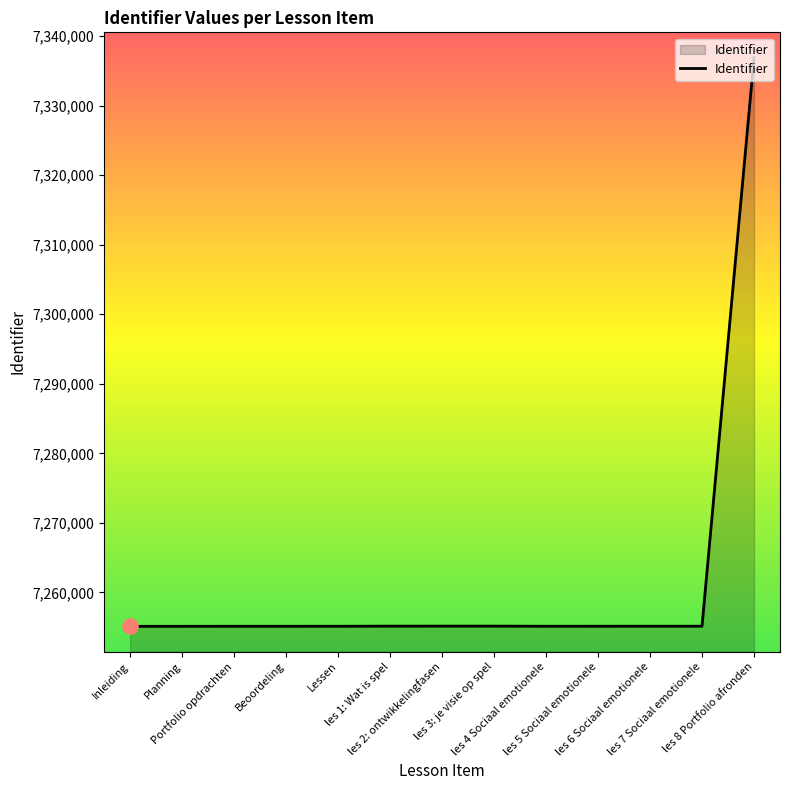

Between les 8 Portfolio afronden and les 2: ontwikkelingfasen, which is larger?

les 8 Portfolio afronden